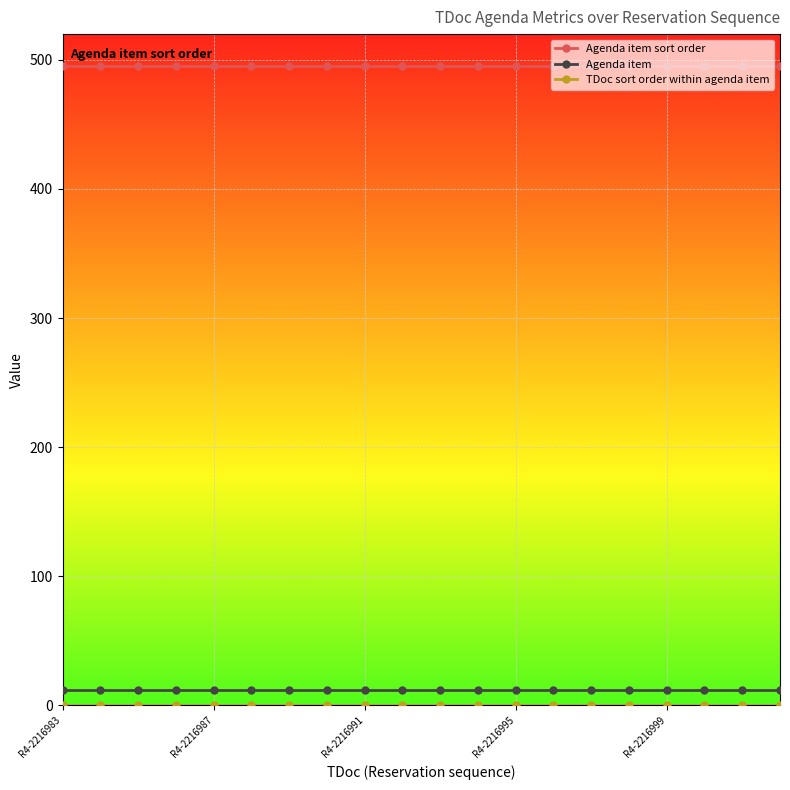

How many data points does each series have?

20